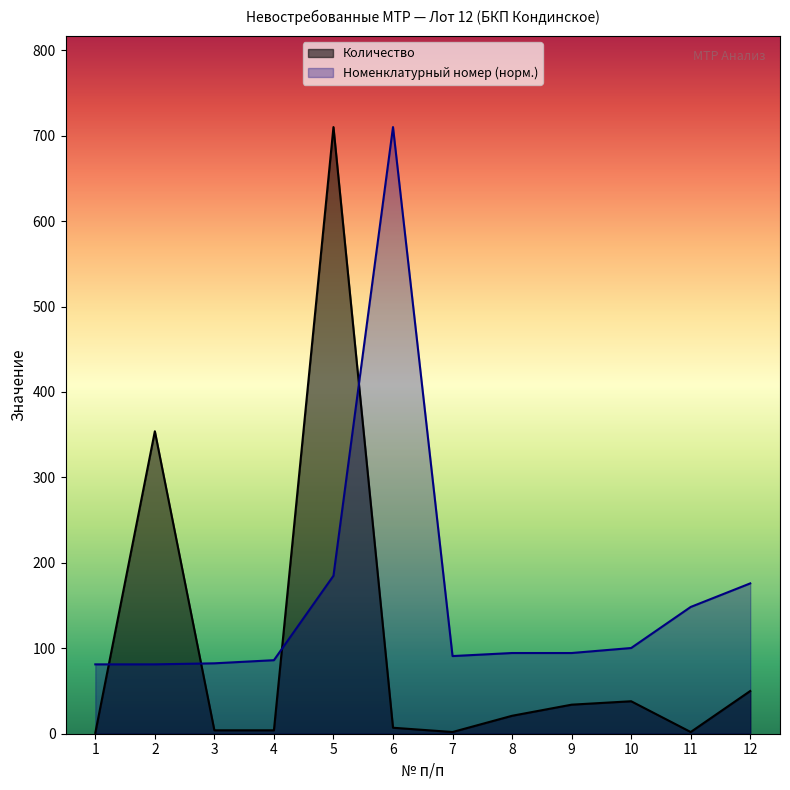

Where is the first local maximum for Количество?

2